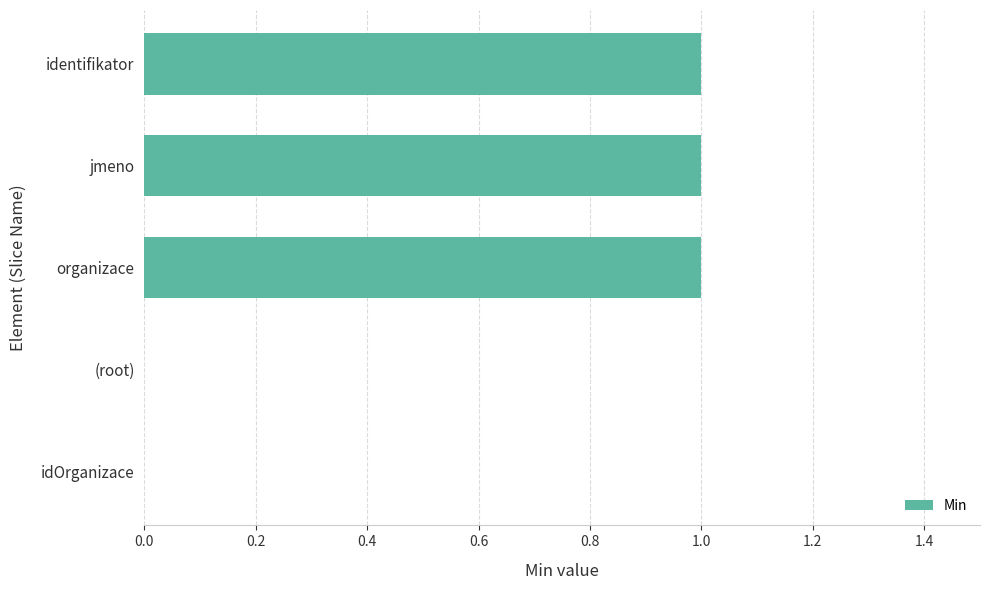

Reading top to bottom, list all the values displayed in this chart.

identifikator=1	jmeno=1	organizace=1	(root)=0	idOrganizace=0